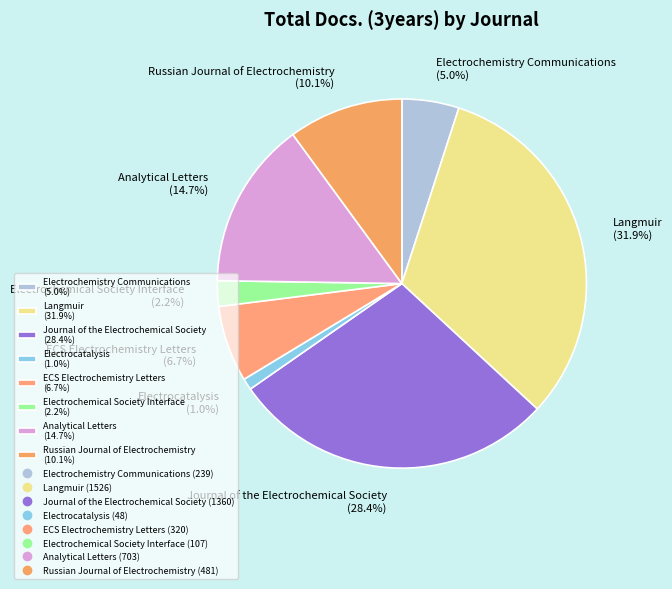

To the nearest percent, what is the difference between the ECS Electrochemistry Letters and Journal of the Electrochemical Society slice percentages?

22%